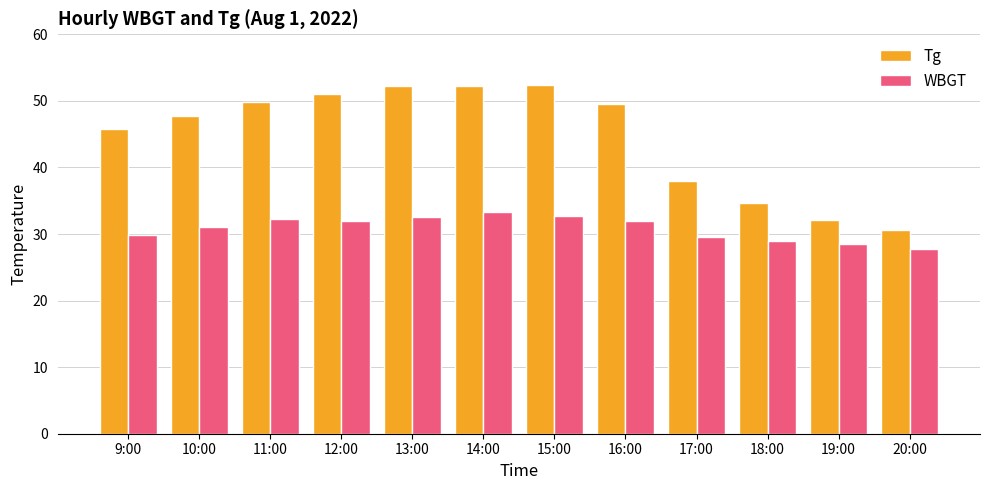

Which category has the lowest value in the Tg series?

20:00